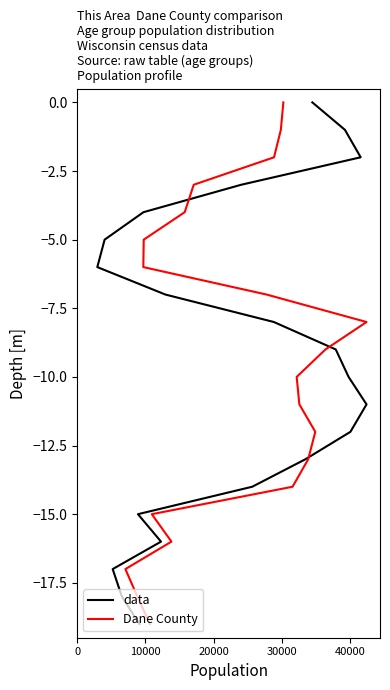

How many lines are shown in the chart?

2